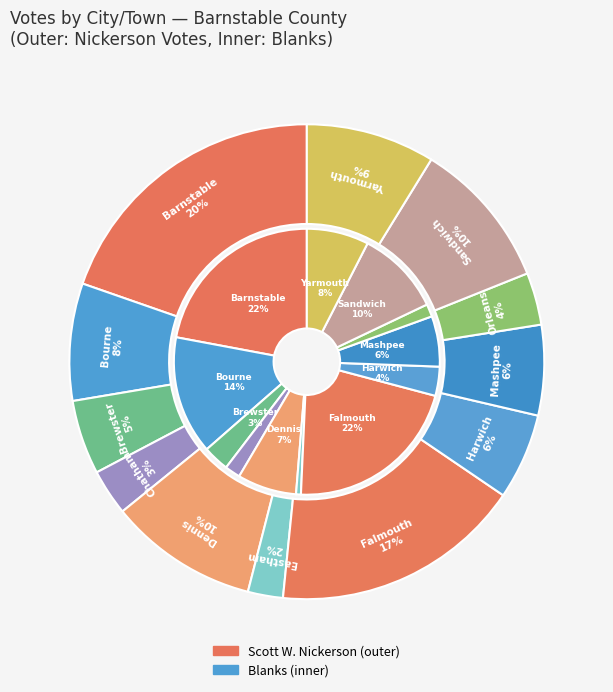

To the nearest percent, what percentage of the pie is Harwich?

6%